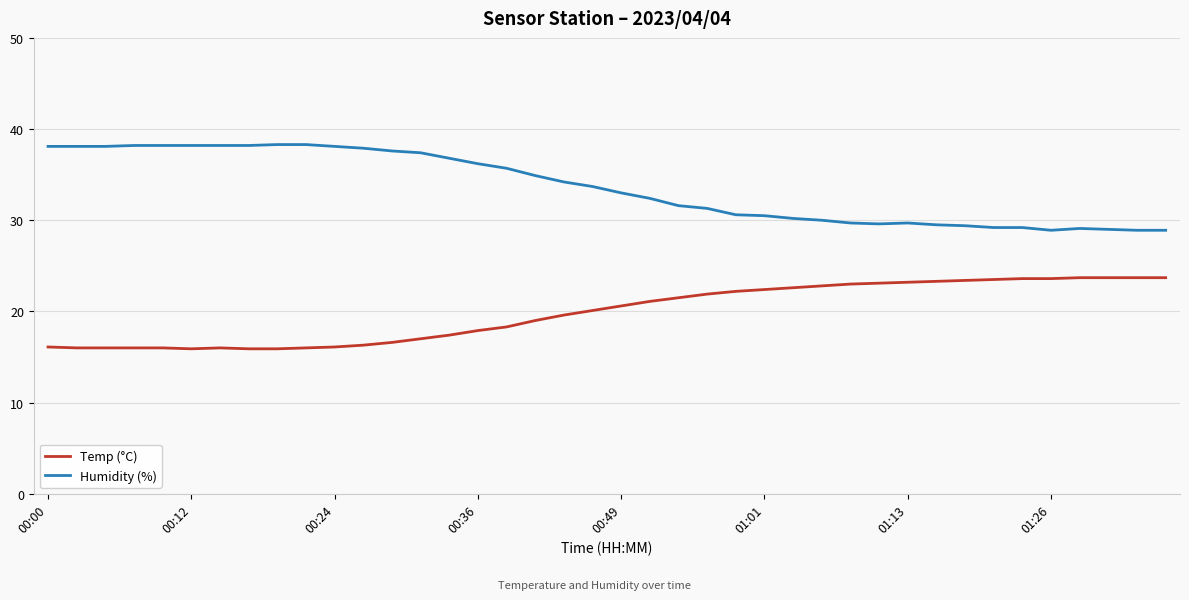

What is the lowest value of the Humidity (%) series?

28.9